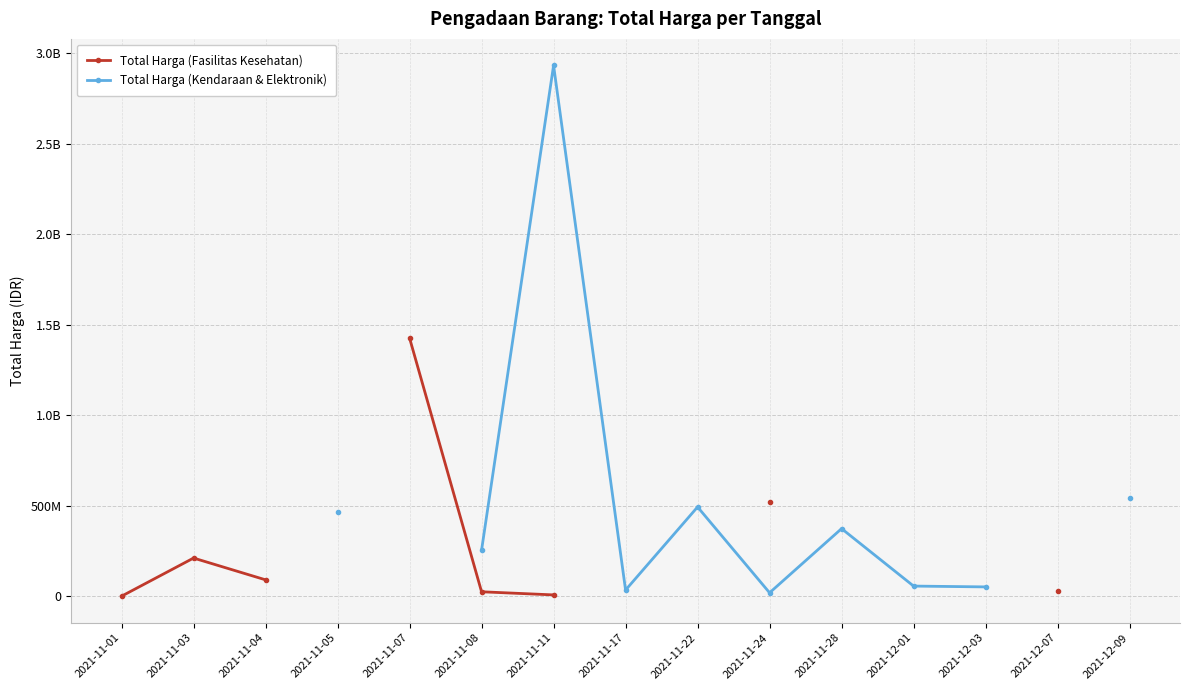

Does the chart have visible grid lines?

Yes